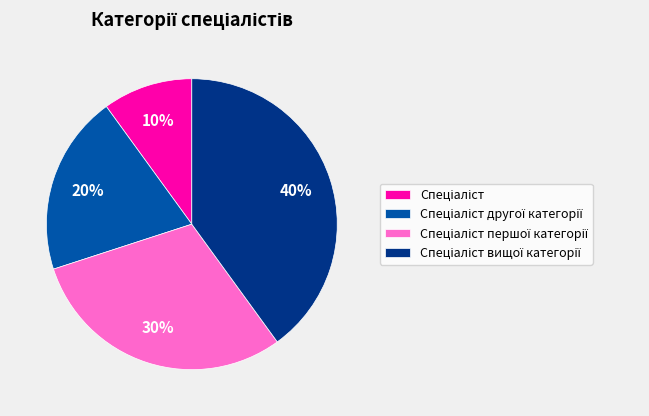

Does any single category account for the majority?

No